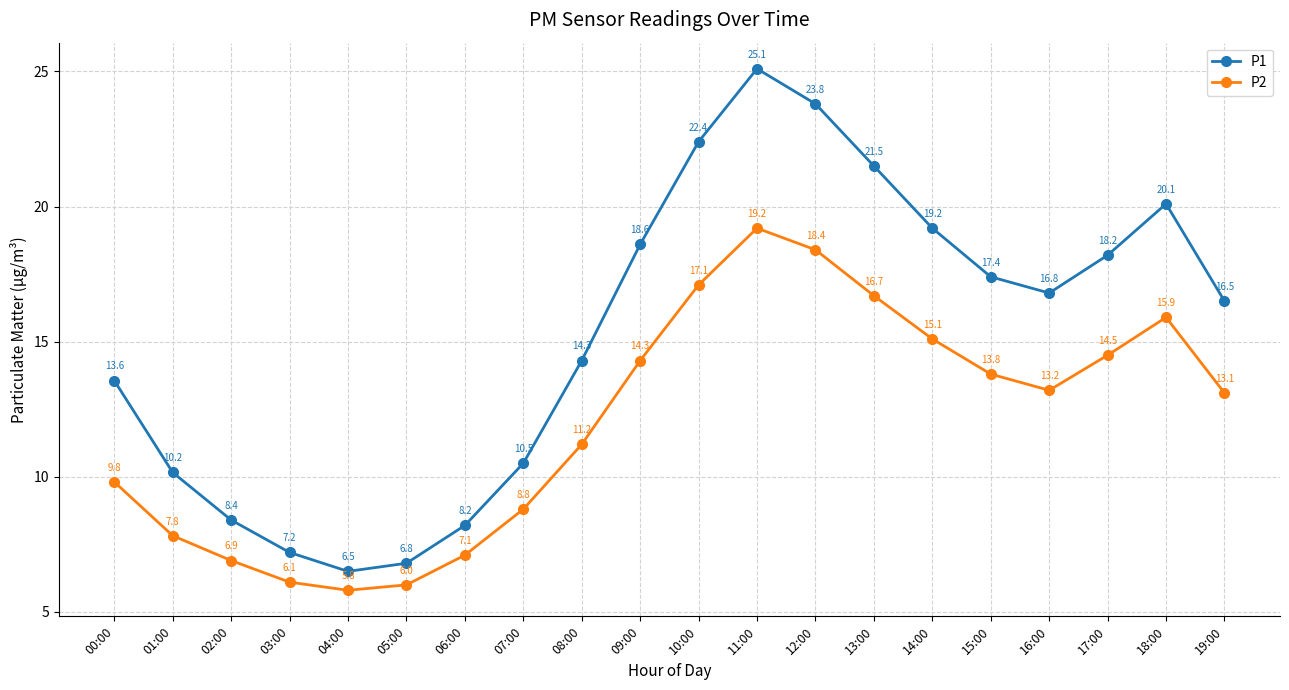

At 08:00, list the series in order from smallest to largest.

P2, P1